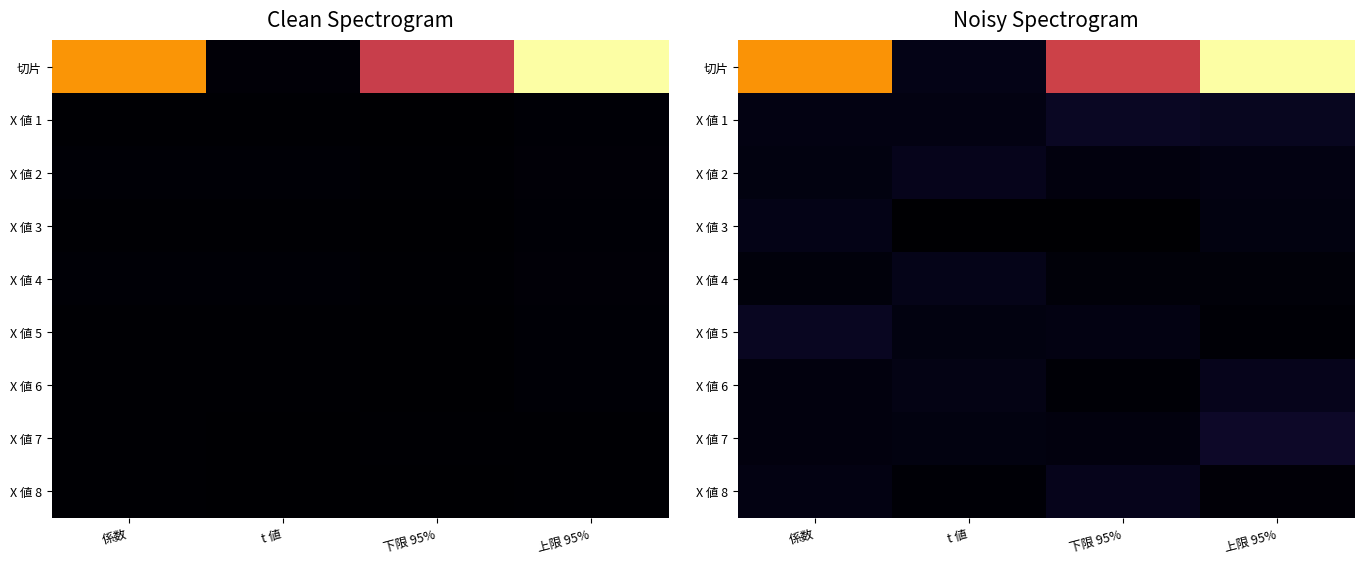

At which label does X 値 8 reach its minimum?

t 値